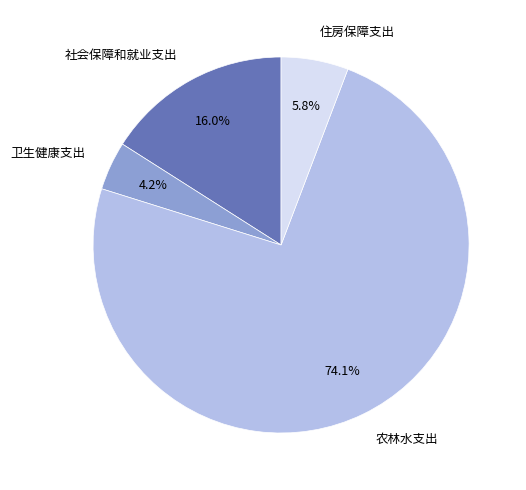

Is there a majority slice in this chart?

Yes